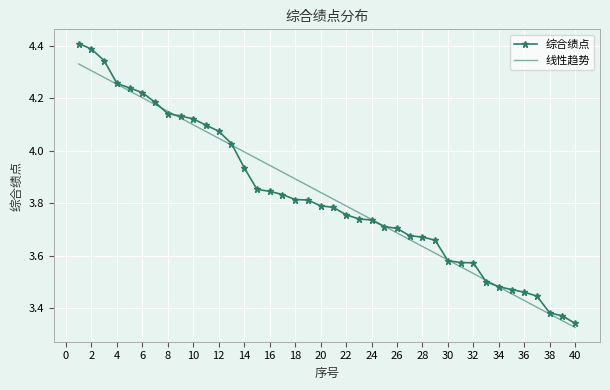

List the series in order of their peak value, lowest first.

线性趋势, 综合绩点